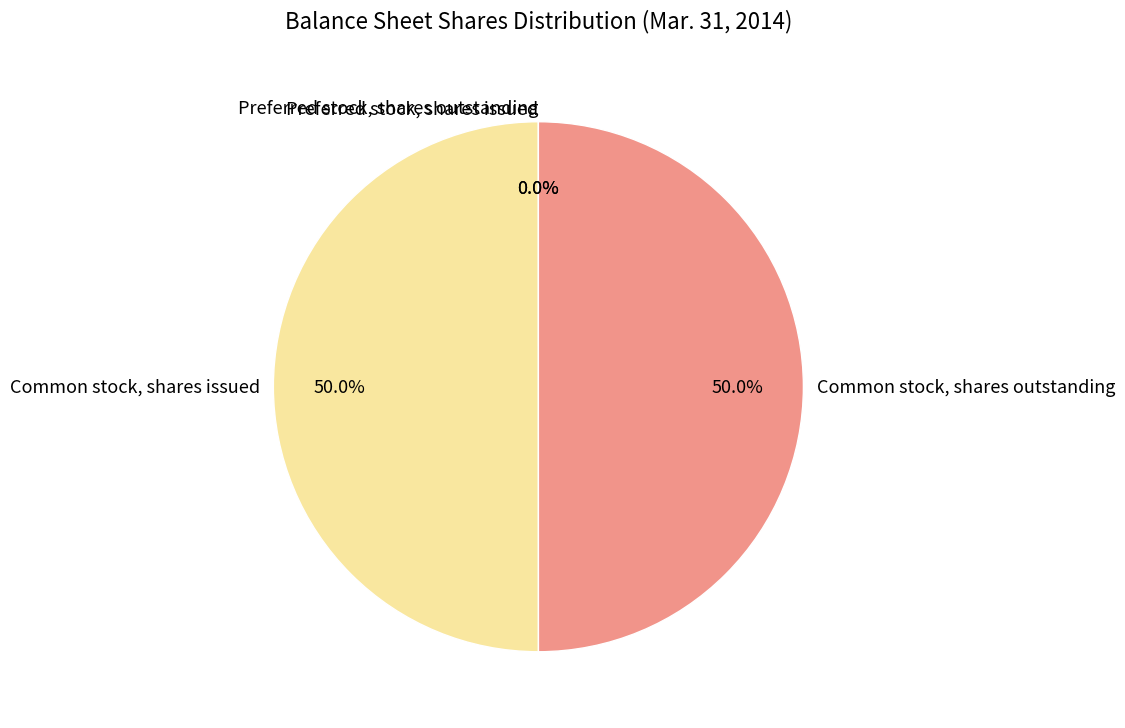

Combined, do Common stock, shares issued and Common stock, shares outstanding account for over 50%?

Yes